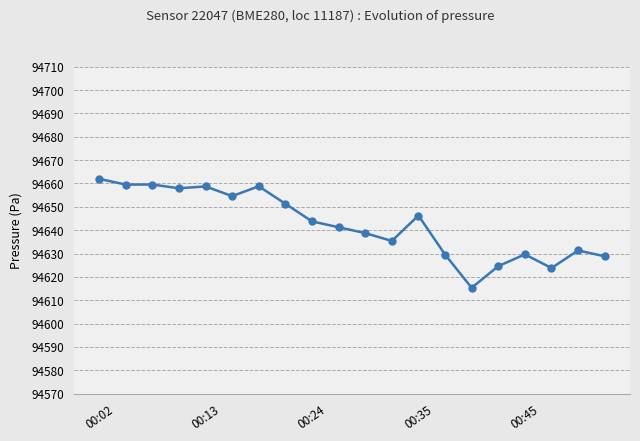

What is the maximum value shown in the chart?

94662.0